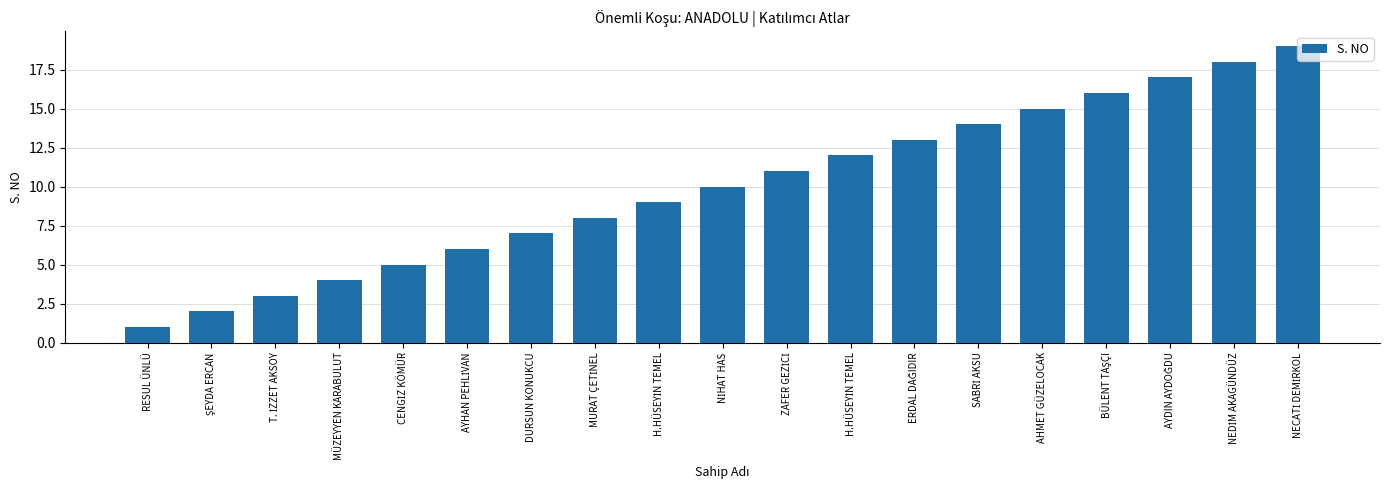

Reading right to left, list all the values displayed in this chart.

NECATİ DEMİRKOL=19	NEDİM AKAGÜNDÜZ=18	AYDIN AYDOĞDU=17	BÜLENT TAŞÇI=16	AHMET GÜZELOCAK=15	SABRİ AKSU=14	ERDAL DAĞIDIR=13	H.HÜSEYİN TEMEL=12	ZAFER GEZİCİ=11	NİHAT HAS=10	H.HÜSEYİN TEMEL=9	MURAT ÇETİNEL=8	DURSUN KONUKCU=7	AYHAN PEHLİVAN=6	CENGİZ KÖMÜR=5	MÜZEYYEN KARABULUT=4	T. İZZET AKSOY=3	ŞEYDA ERCAN=2	RESUL ÜNLÜ=1